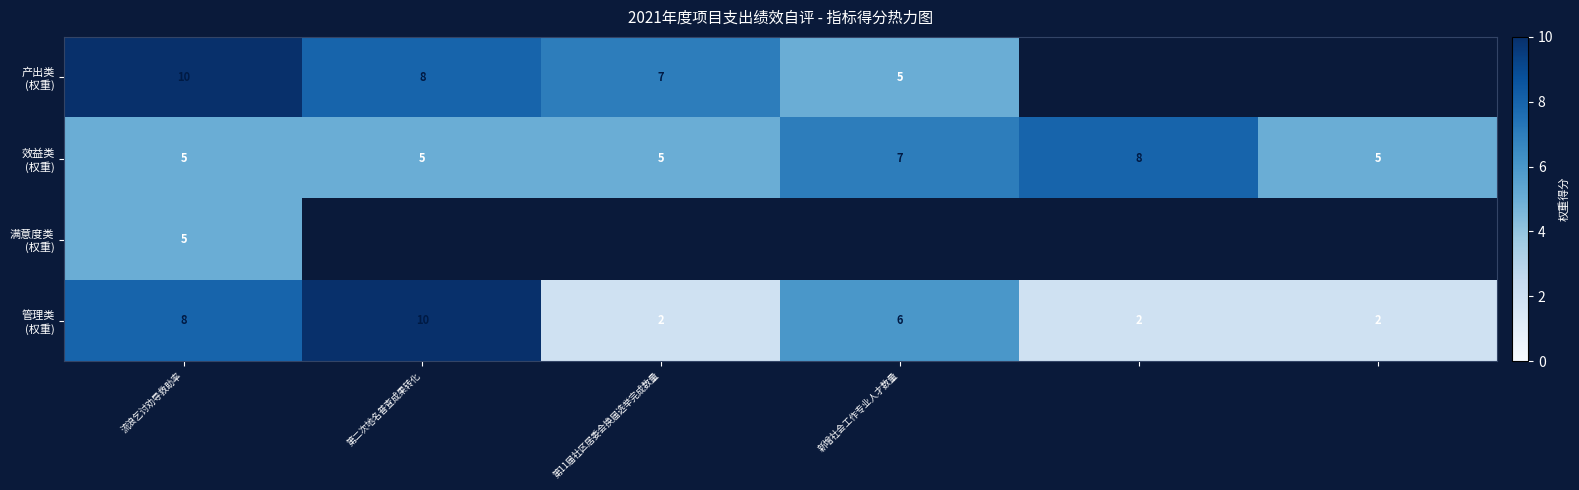

What is the greatest value displayed?

10.0